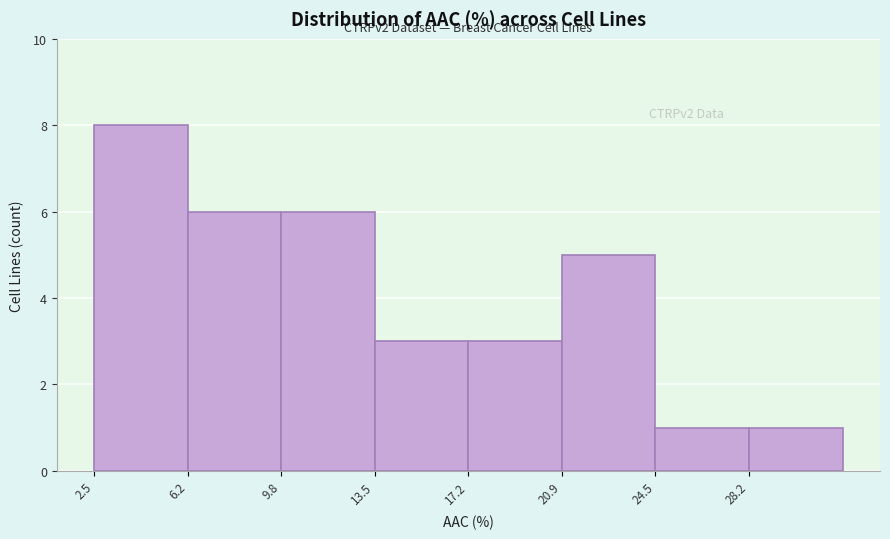

Which range on the x-axis has the tallest bar?

2.5 to 6.0